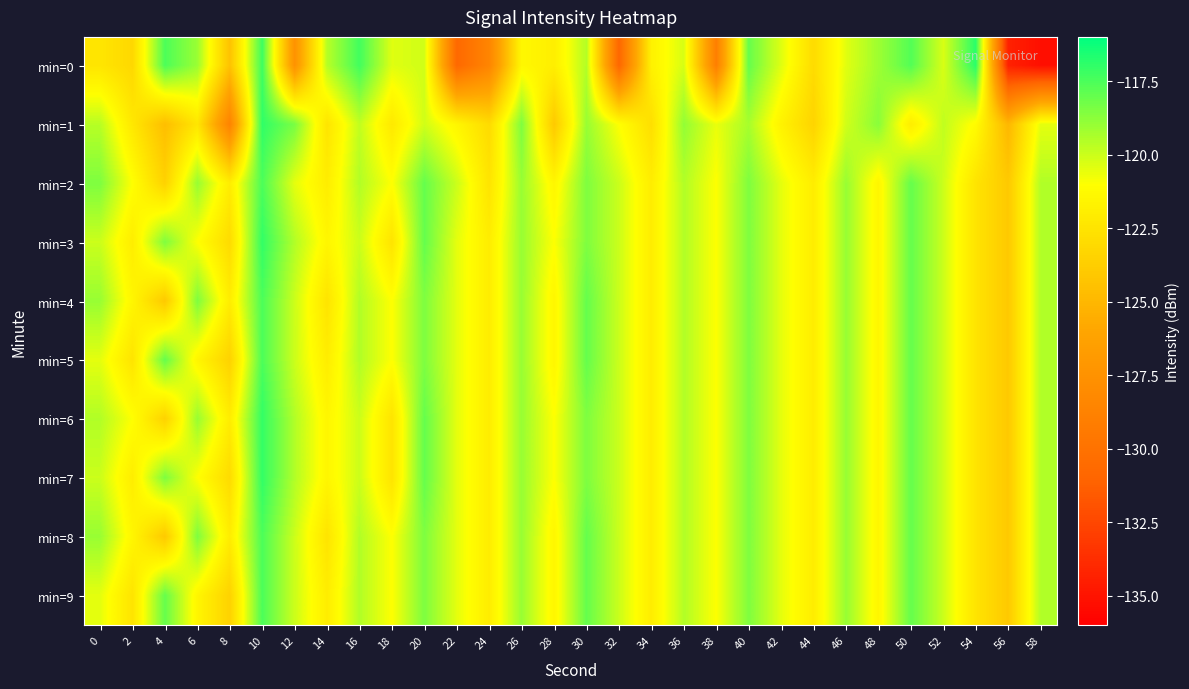

At which category does the chart reach its peak across all series?

54